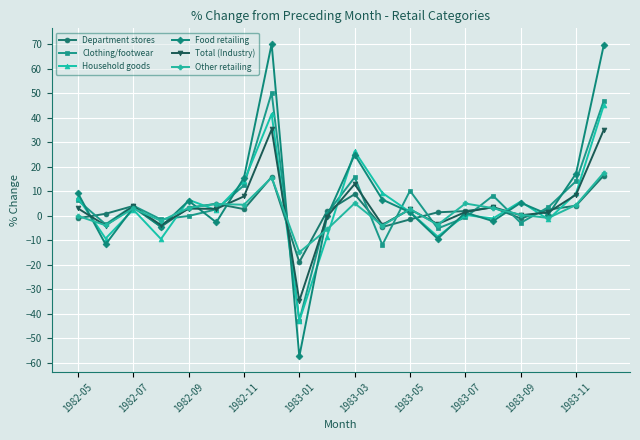

What is the difference between the second highest and second lowest values in the Other retailing series?

21.2